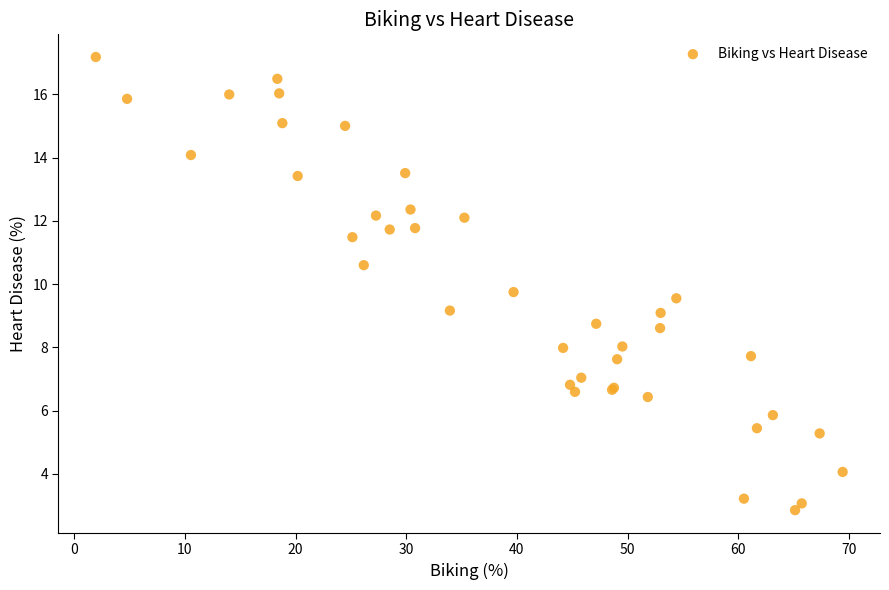

What Y value in the scatter plot is closest to 10?

9.7